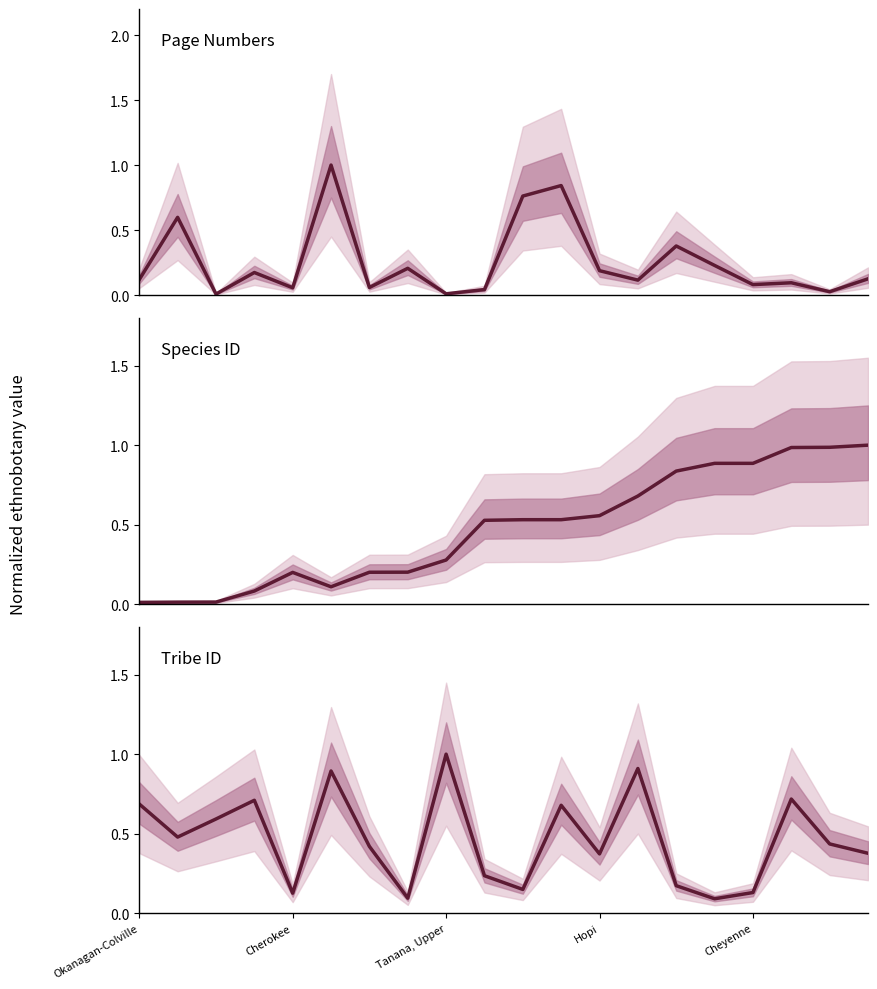

At which category does Tribe ID reach its first local valley?

Cherokee